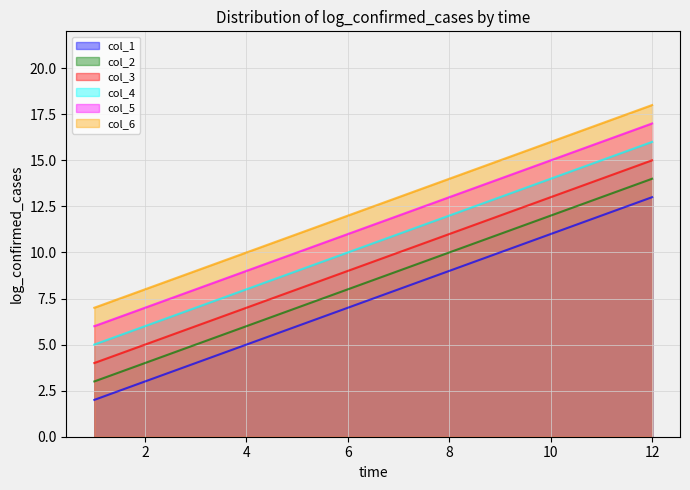

Is it true that col_2 equals 14 at 12?

True